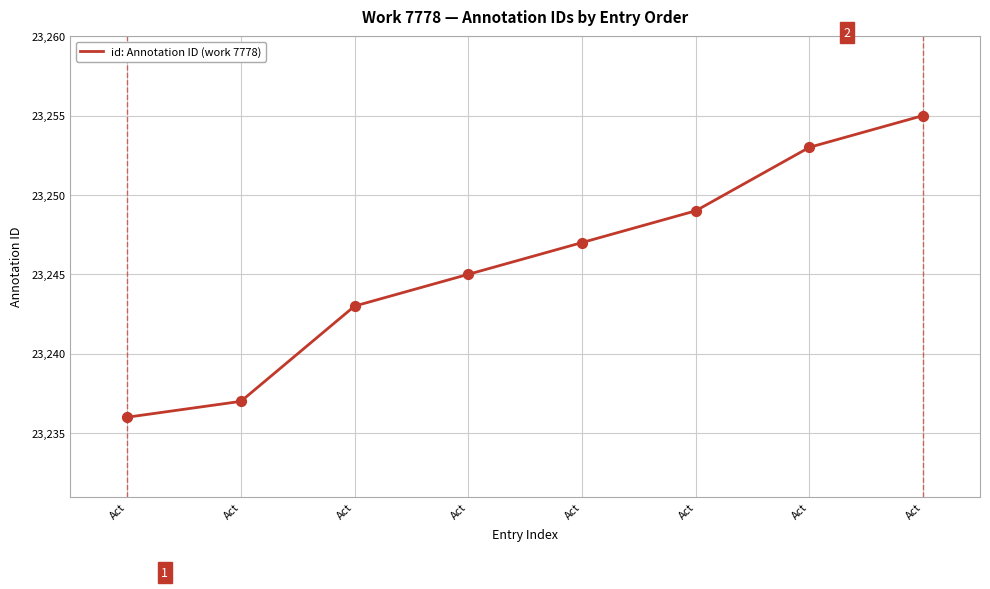

Approximately how many times larger is the value at Act compared to Act?

1.0